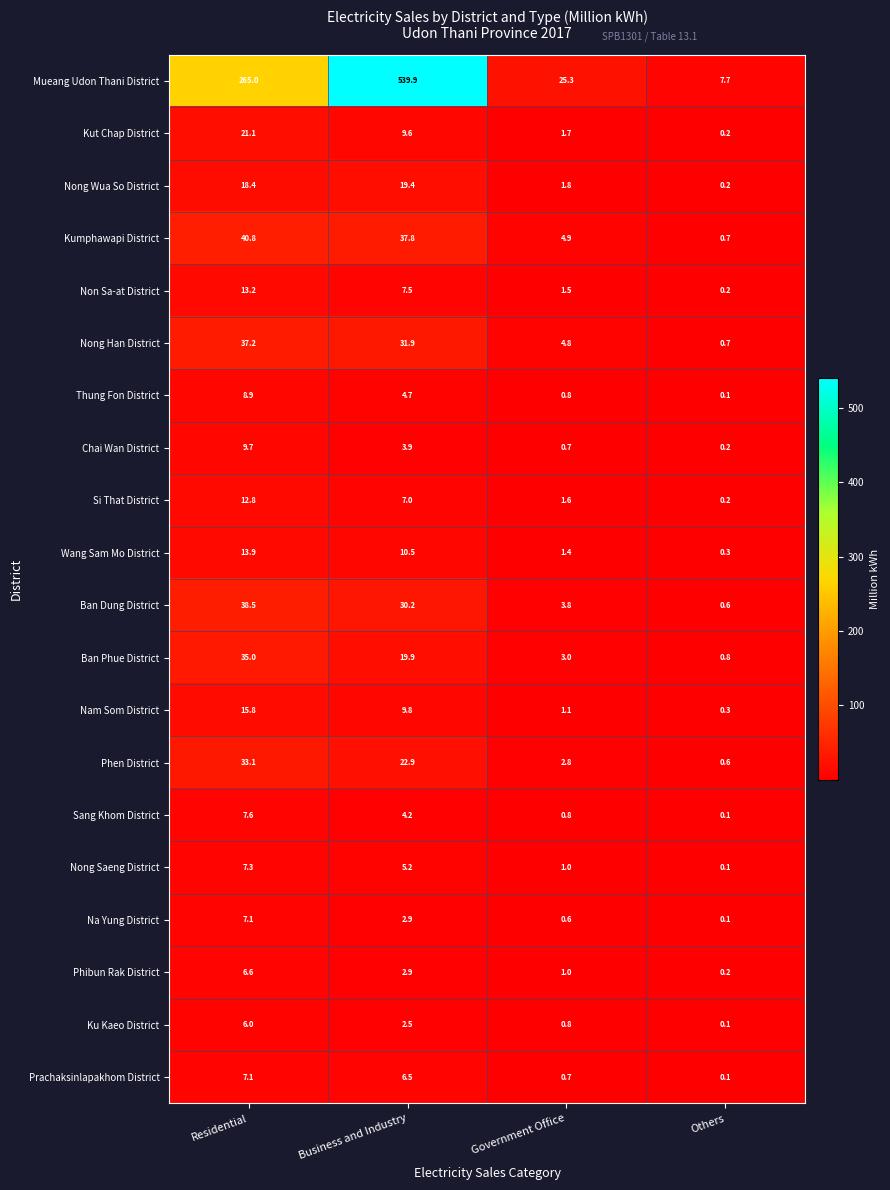

Where is Phibun Rak District nearest to the value 3?

Business and Industry